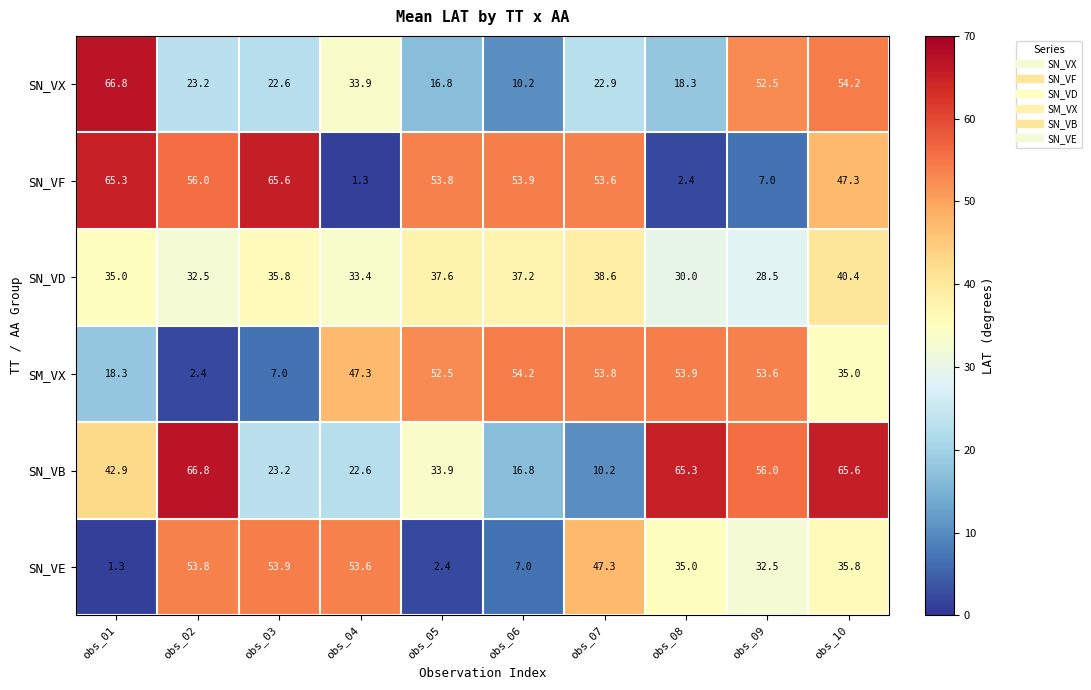

Rank the series at obs_04 from lowest to highest value.

SN_VF, SN_VB, SN_VD, SN_VX, SM_VX, SN_VE